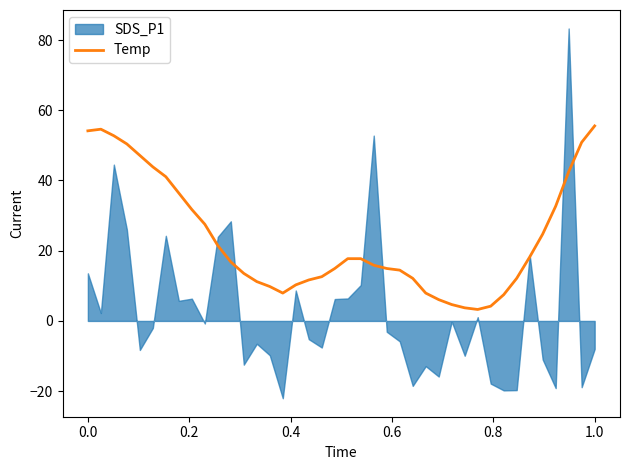

How many lines are shown in the chart?

1